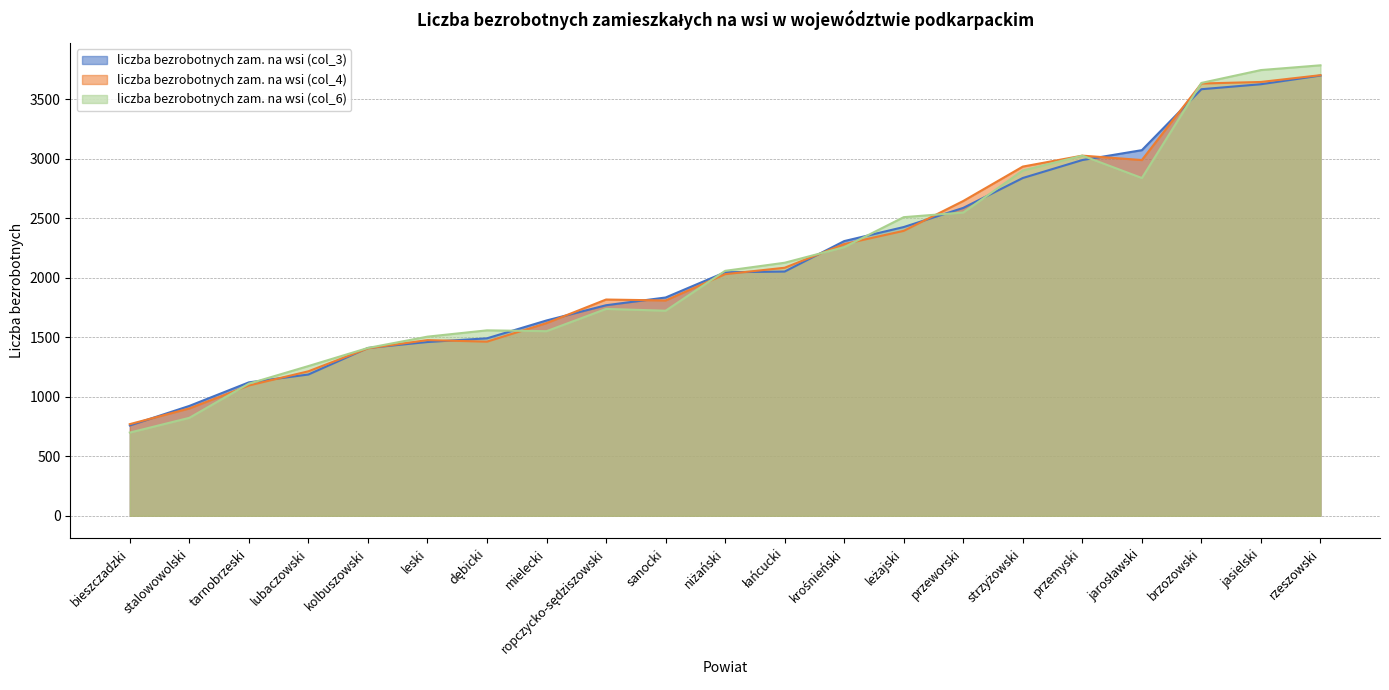

What is the difference between the maximum and minimum values in the liczba bezrobotnych zam. na wsi (col_3) series?

2940